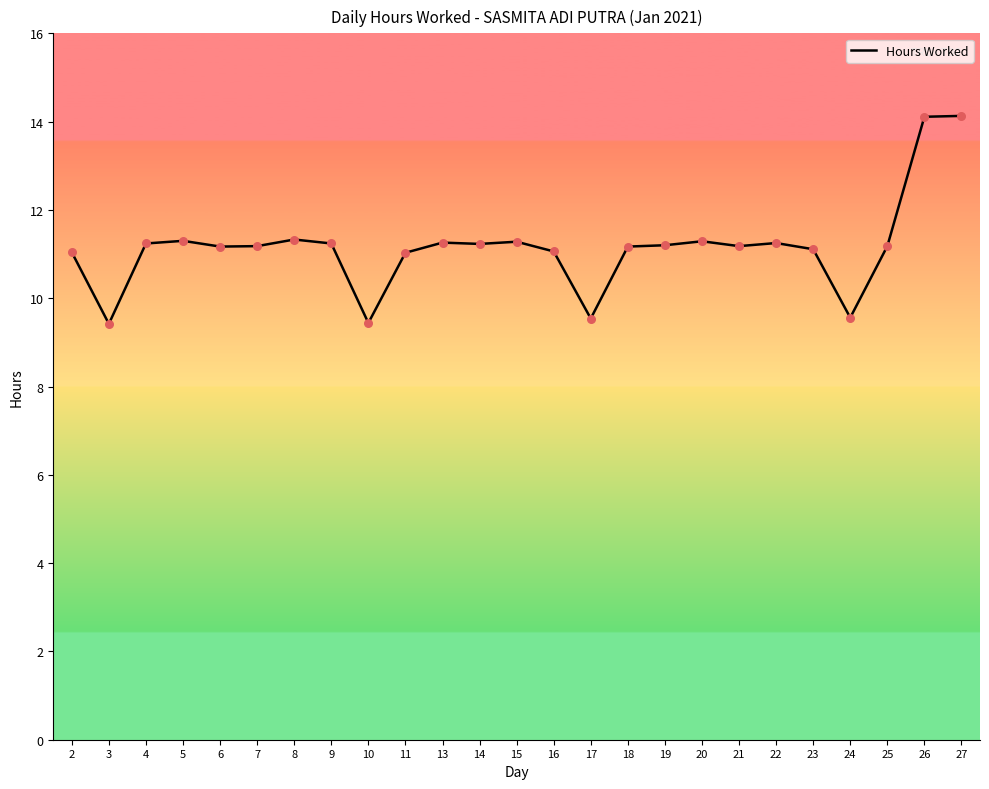

Which has a higher value, 22 or 3?

22